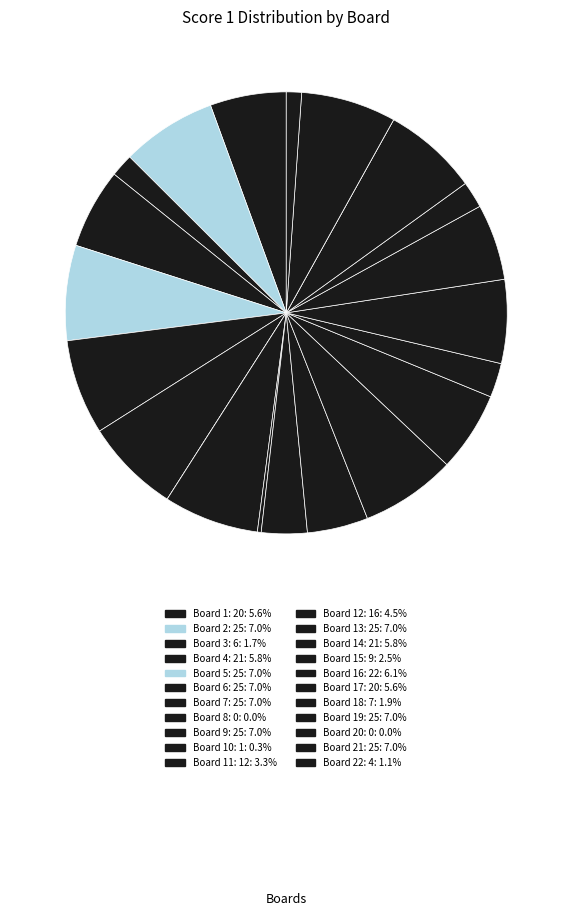

How many segments does this pie chart have?

22